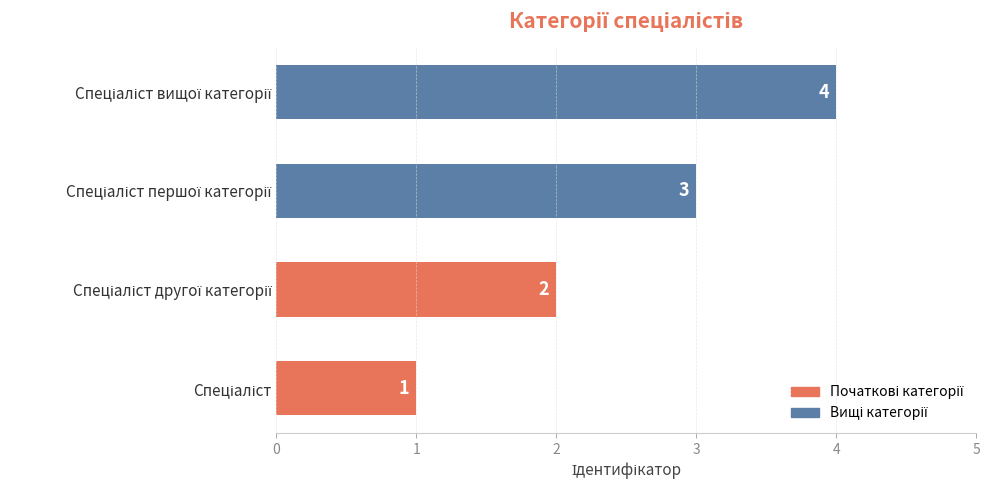

What is the difference between the maximum and minimum values?

3